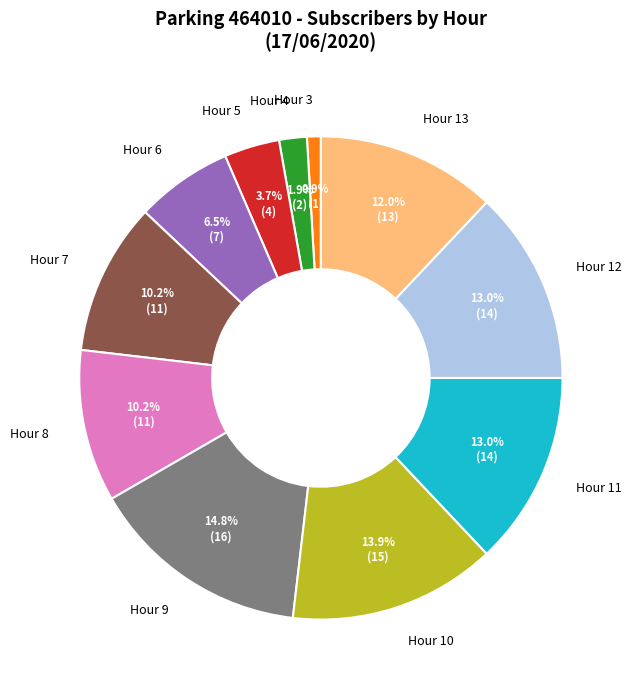

What percentage do Hour 5 and Hour 12 together represent?

16.7%